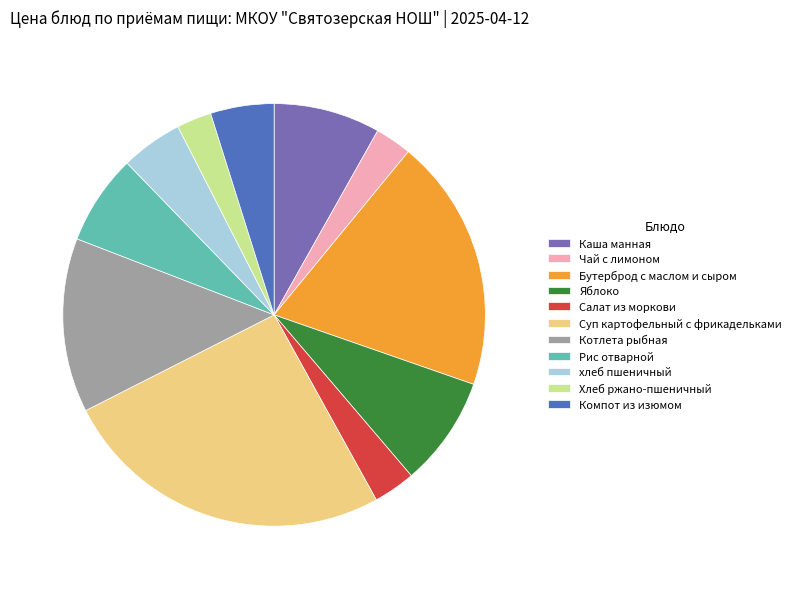

How many segments does this pie chart have?

11